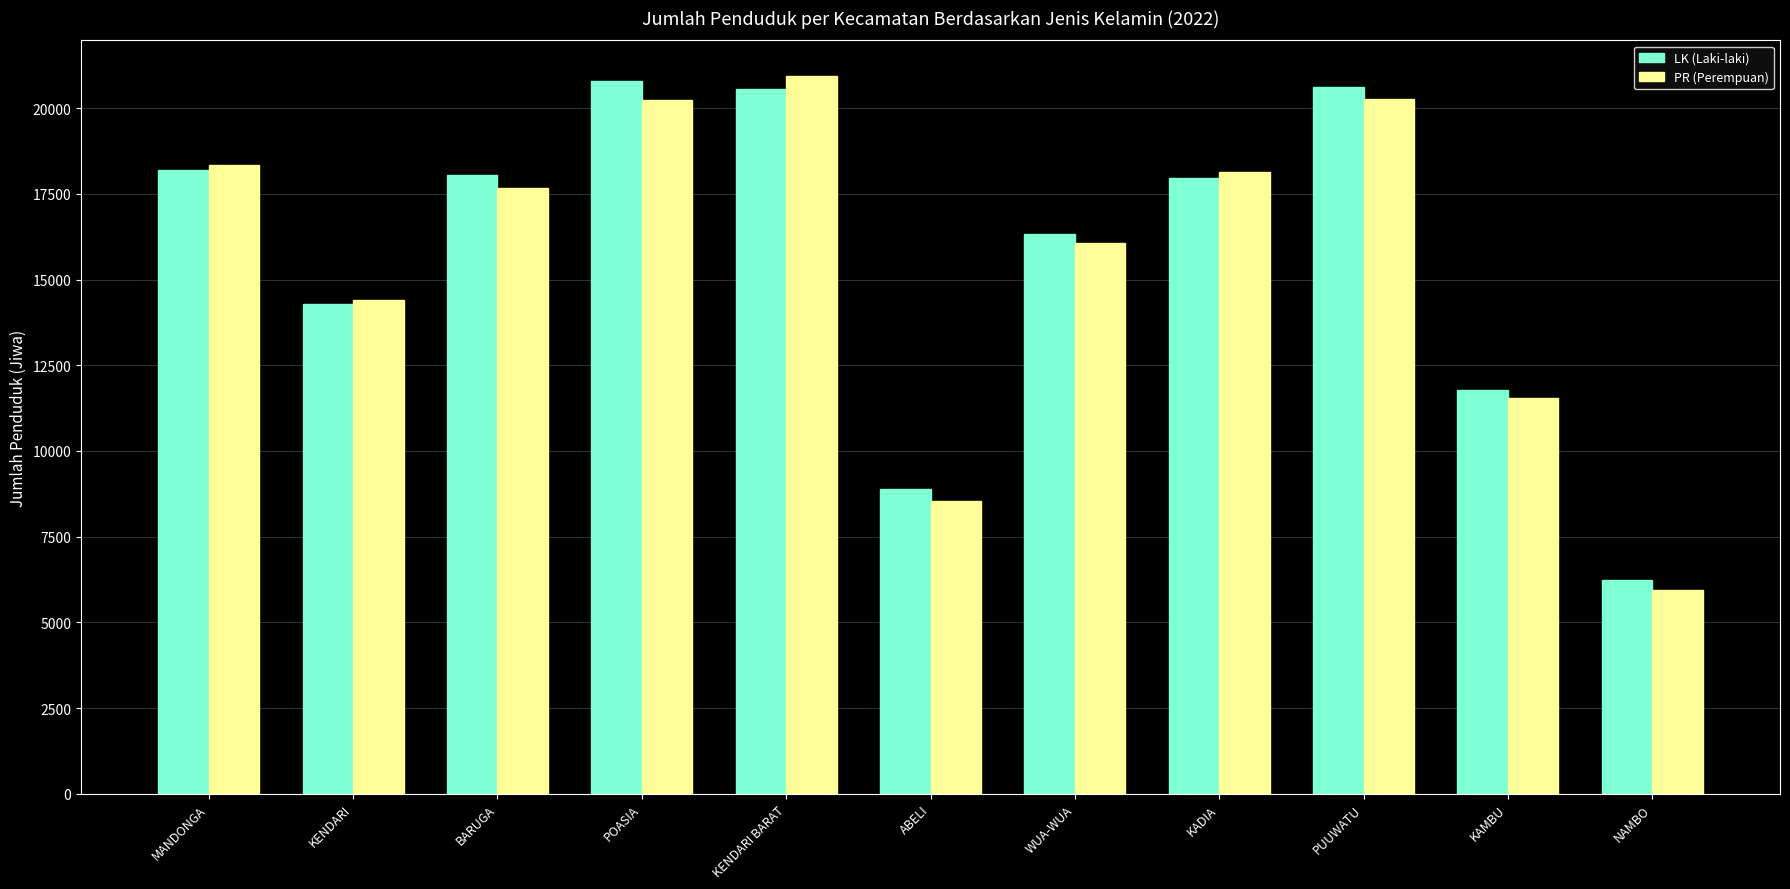

Where does the LK (Laki-laki) series first go above 17979?

MANDONGA